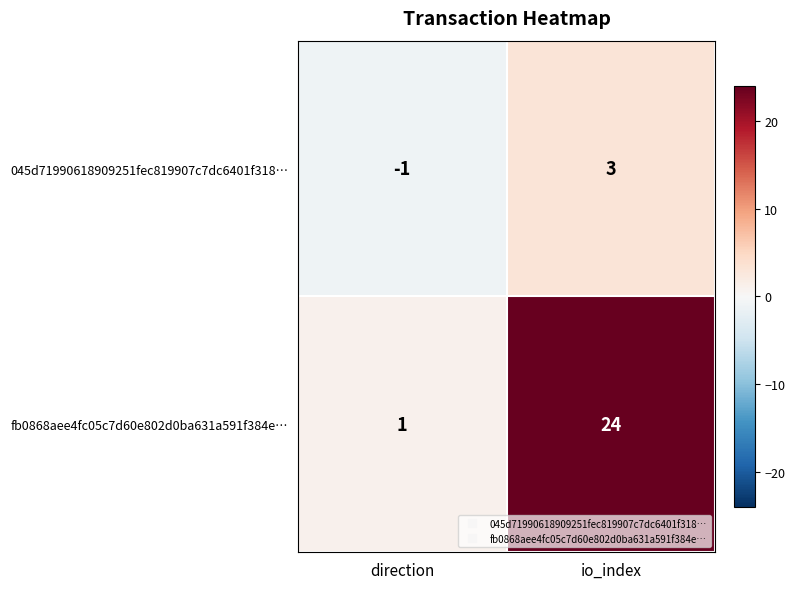

How many distinct data groups are displayed?

2